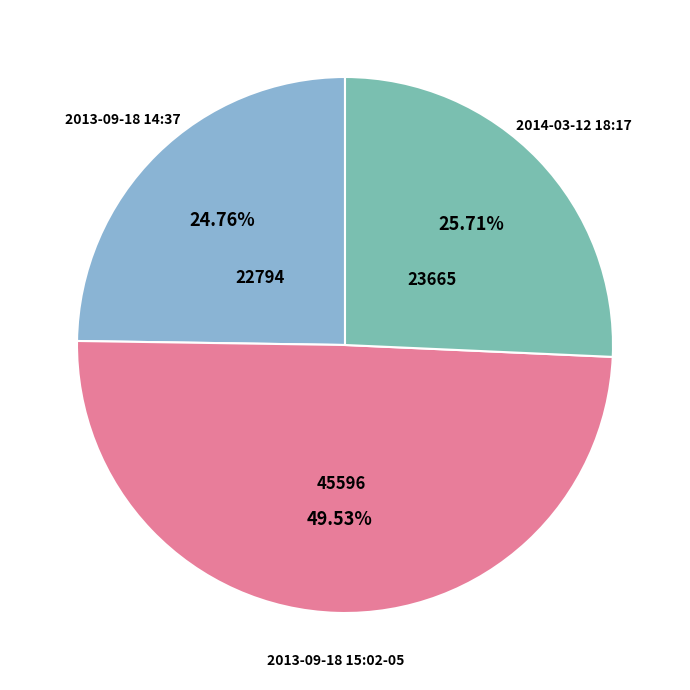

Does any single category account for the majority?

No